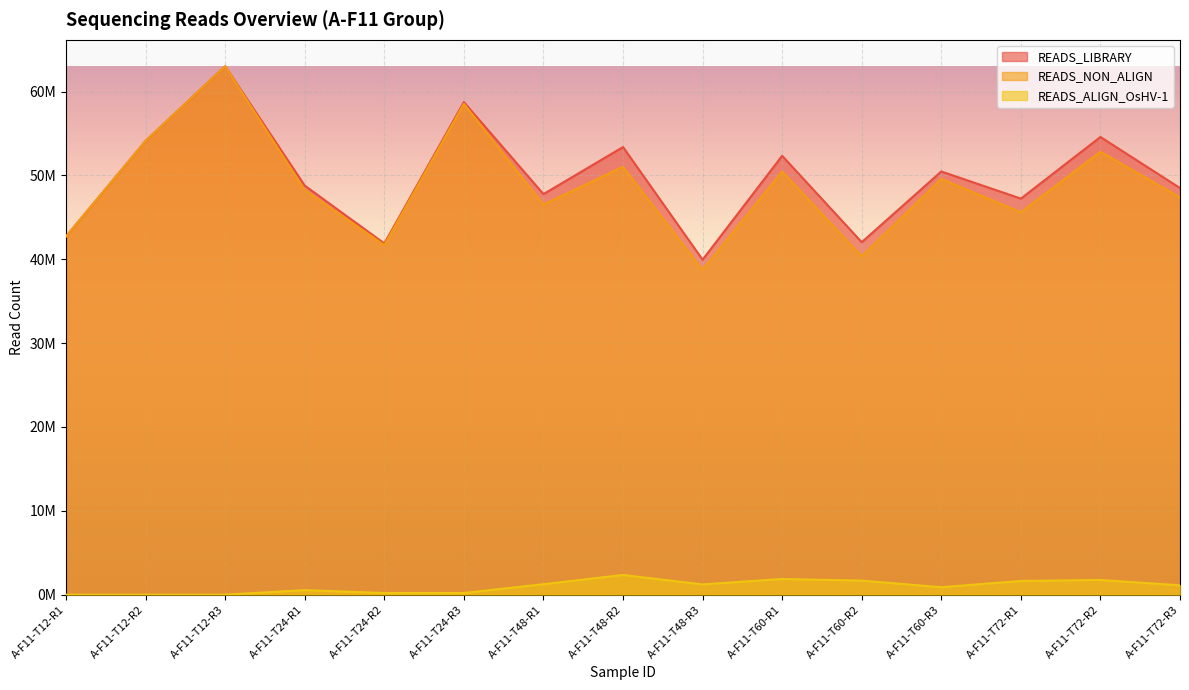

The value of READS_NON_ALIGN at A-F11-T24-R1 is 48236573. True or false?

True